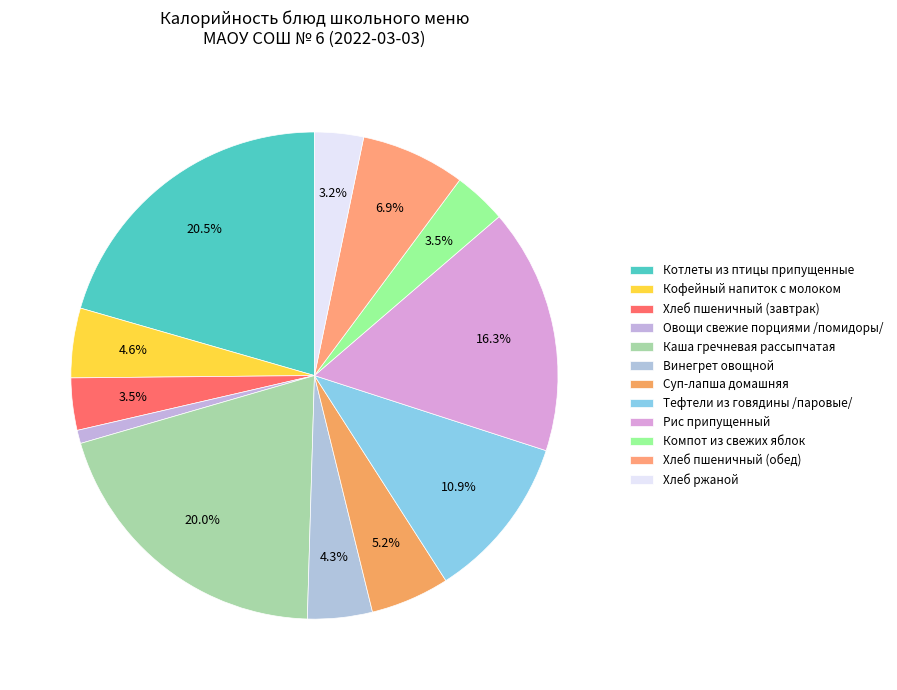

What percentage is the Кофейный напиток с молоком slice, to the nearest percent?

5%